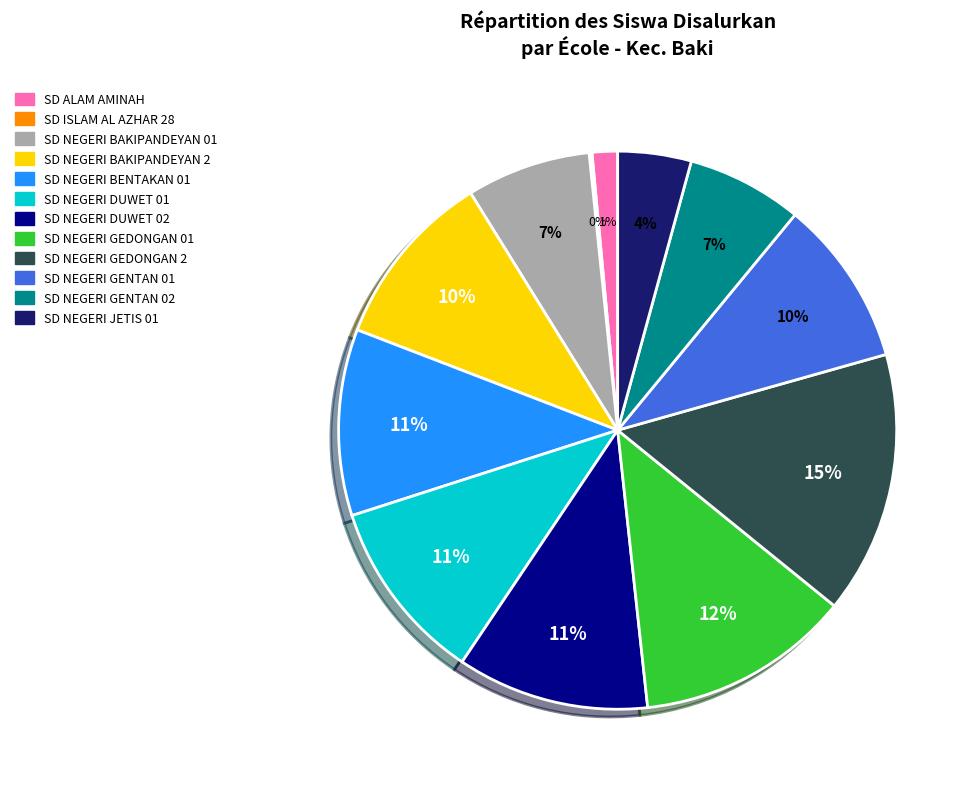

What percentage is the SD NEGERI BAKIPANDEYAN 2 slice, to the nearest percent?

10%